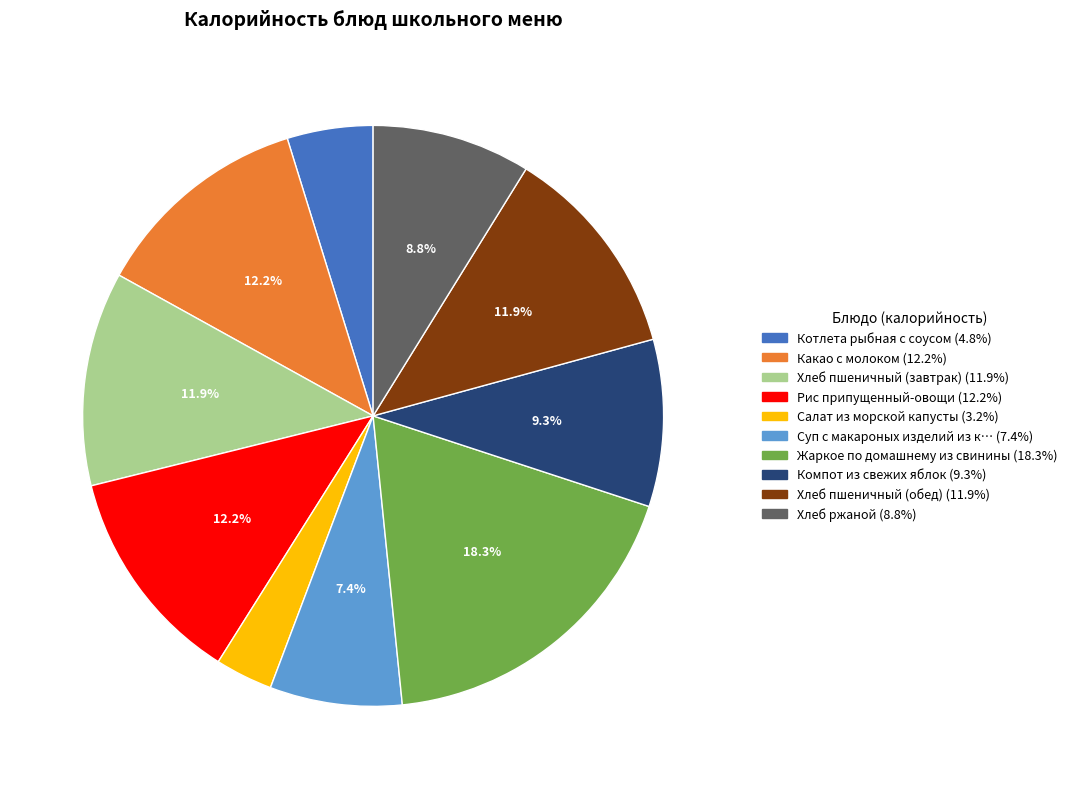

Does any single category account for the majority?

No